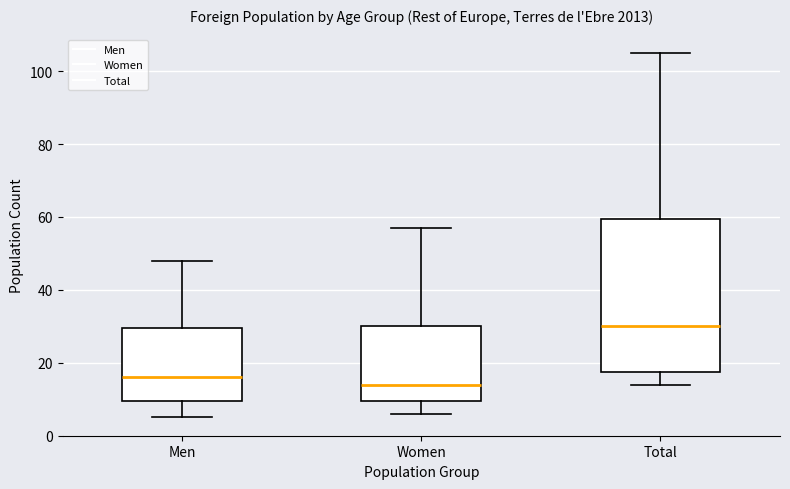

Reading left to right, transcribe this box plot: for each box, give where its median line is, the range the box spans, and where its two whiskers end, as read against the y-axis. The values are not printed on the chart, so give them approximately, as read against the axis.

Men: median 16, box 10 to 30, whiskers 6 to 48
Women: median 14, box 10 to 30, whiskers 6 to 58
Total: median 30, box 18 to 60, whiskers 14 to 106